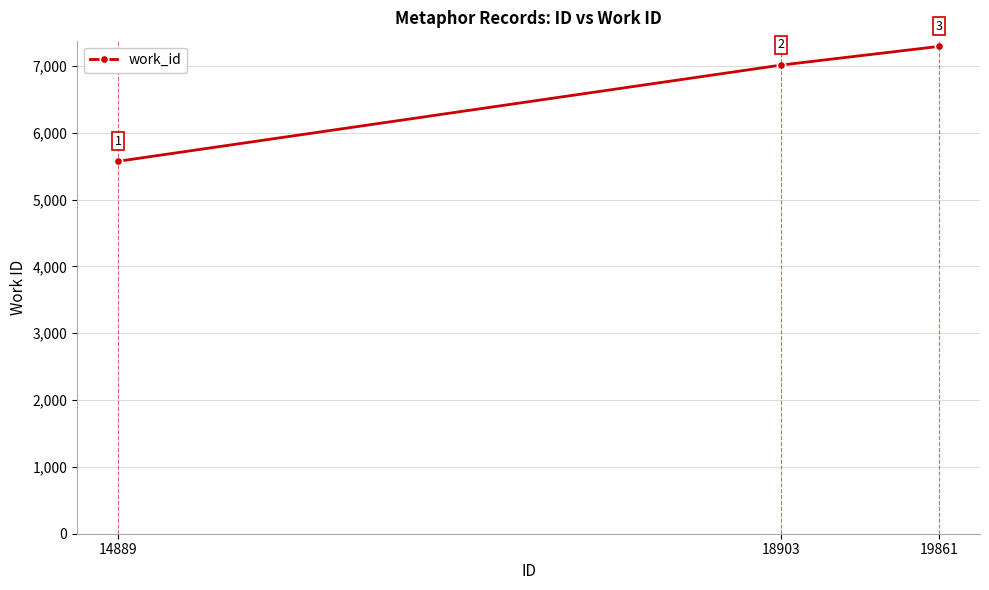

How many data points are less than 7013?

1